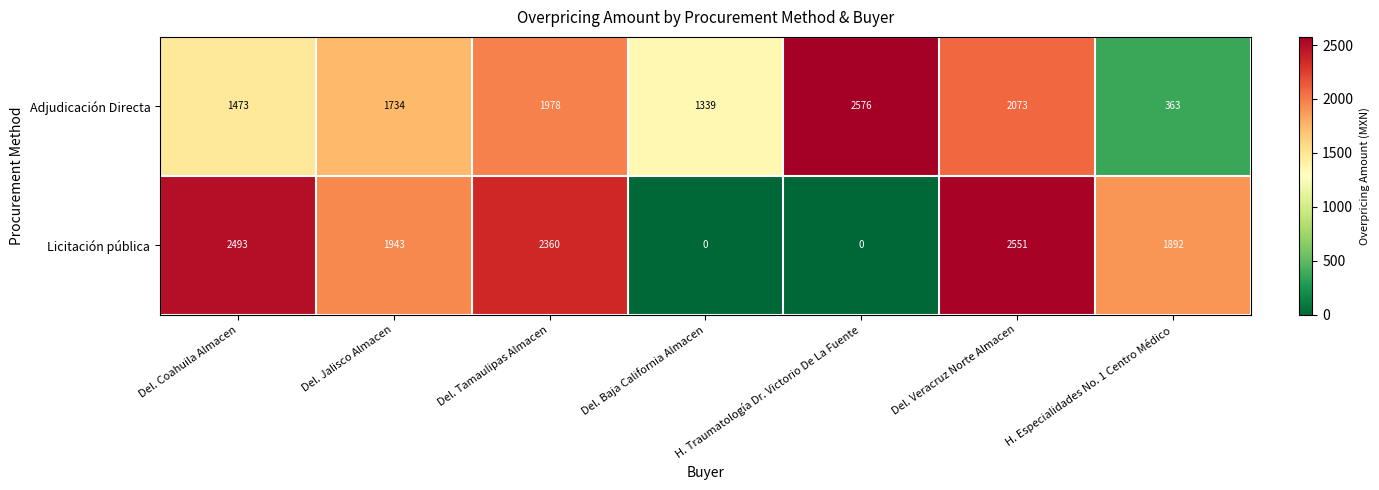

The value of Licitación pública at Del. Baja California Almacen is 0. True or false?

True